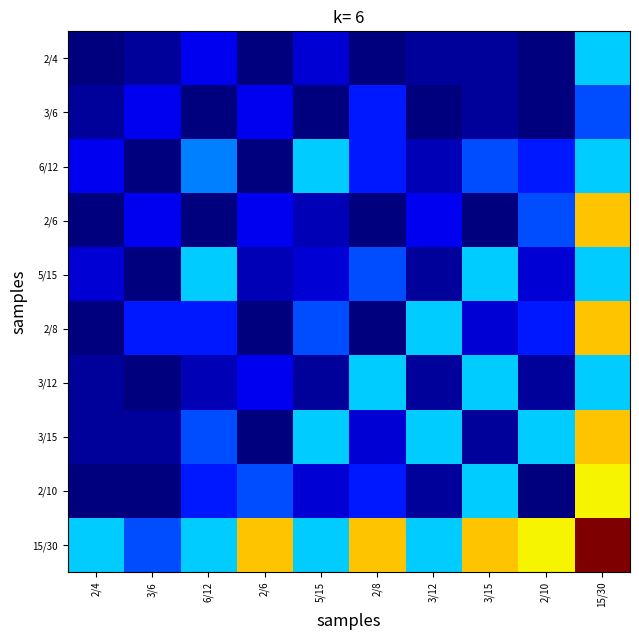

Reading left to right, list all the values displayed in this chart.

2/4: 2/4=2	3/6=3	6/12=6	2/6=2	5/15=5	2/8=2	3/12=3	3/15=3	2/10=2	15/30=15
3/6: 2/4=3	3/6=6	6/12=2	2/6=6	5/15=2	2/8=8	3/12=2	3/15=3	2/10=2	15/30=10
6/12: 2/4=6	3/6=2	6/12=12	2/6=2	5/15=15	2/8=8	3/12=4	3/15=10	2/10=8	15/30=15
2/6: 2/4=2	3/6=6	6/12=2	2/6=6	5/15=4	2/8=2	3/12=6	3/15=2	2/10=10	15/30=30
5/15: 2/4=5	3/6=2	6/12=15	2/6=4	5/15=5	2/8=10	3/12=3	3/15=15	2/10=5	15/30=15
2/8: 2/4=2	3/6=8	6/12=8	2/6=2	5/15=10	2/8=2	3/12=15	3/15=5	2/10=8	15/30=30
3/12: 2/4=3	3/6=2	6/12=4	2/6=6	5/15=3	2/8=15	3/12=3	3/15=15	2/10=3	15/30=15
3/15: 2/4=3	3/6=3	6/12=10	2/6=2	5/15=15	2/8=5	3/12=15	3/15=3	2/10=15	15/30=30
2/10: 2/4=2	3/6=2	6/12=8	2/6=10	5/15=5	2/8=8	3/12=3	3/15=15	2/10=2	15/30=28
15/30: 2/4=15	3/6=10	6/12=15	2/6=30	5/15=15	2/8=30	3/12=15	3/15=30	2/10=28	15/30=42